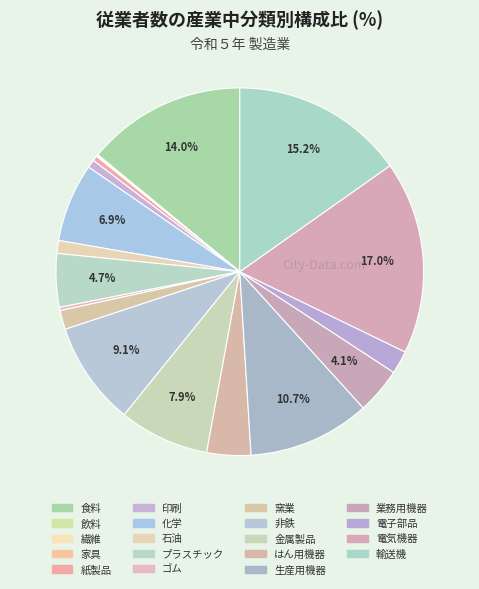

How much of the chart is everything except プラスチック?

95.3%